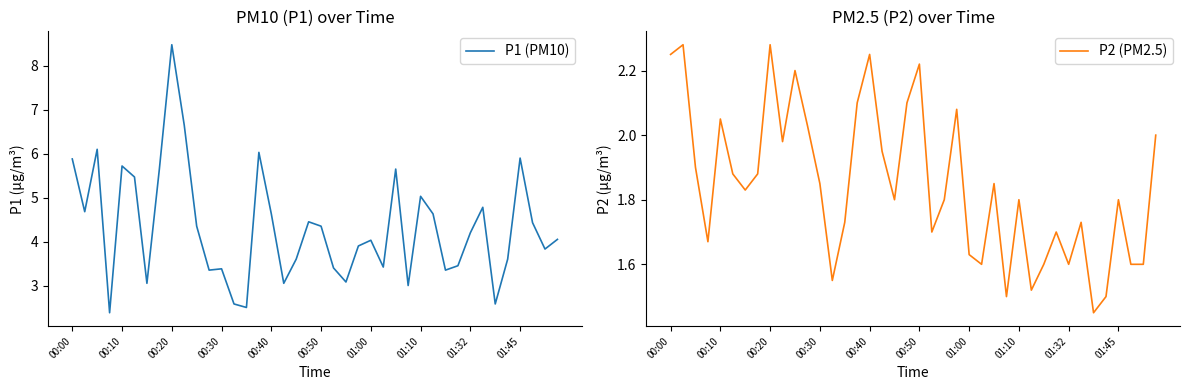

Reading left to right, what are all the values shown in this chart?

P1 (PM10): 5.9	4.7	6.1	2.4	5.7	5.5	3.0	5.7	8.5	6.7	4.3	3.4	3.4	2.6	2.5	6.0	4.6	3.0	3.6	4.5	4.3	3.4	3.1	3.9	4.0	3.4	5.7	3.0	5.0	4.6	3.4	3.5	4.2	4.8	2.6	3.6	5.9	4.4	3.8	4.0
P2 (PM2.5): 2.2	2.3	1.9	1.7	2.0	1.9	1.8	1.9	2.3	2.0	2.2	2.0	1.9	1.6	1.7	2.1	2.2	1.9	1.8	2.1	2.2	1.7	1.8	2.1	1.6	1.6	1.9	1.5	1.8	1.5	1.6	1.7	1.6	1.7	1.4	1.5	1.8	1.6	1.6	2.0